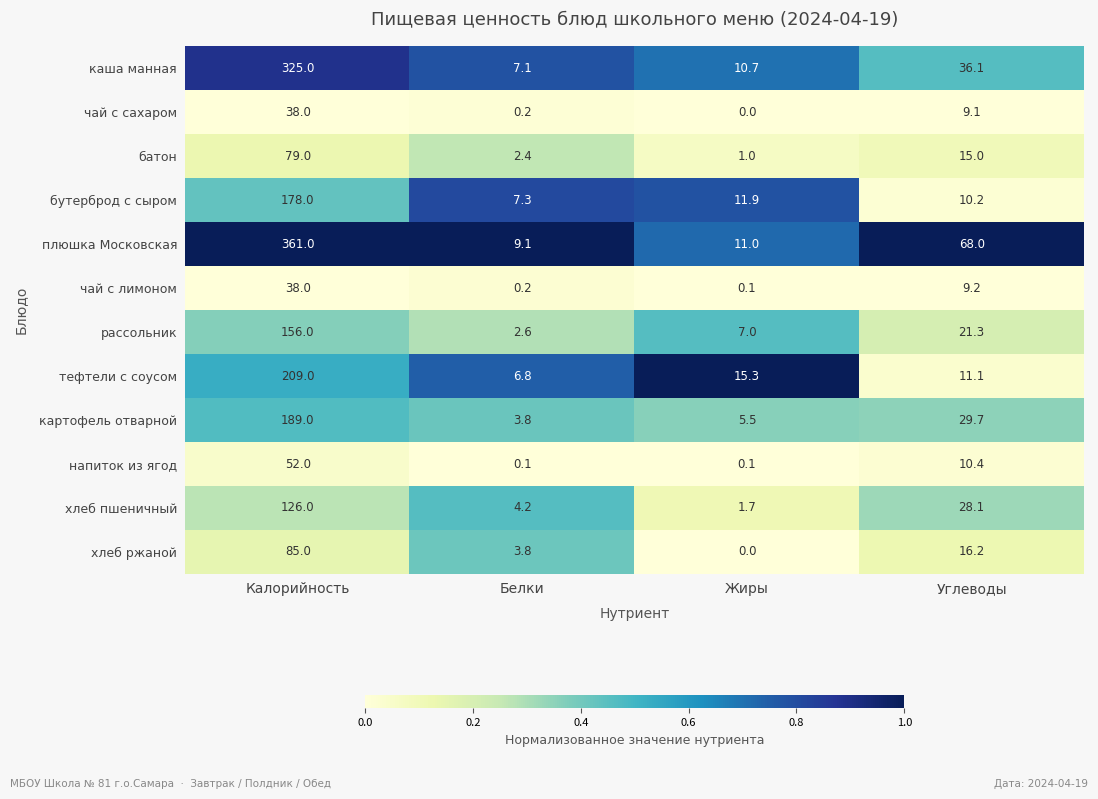

Is it true that картофель отварной equals 5.5 at Жиры?

True